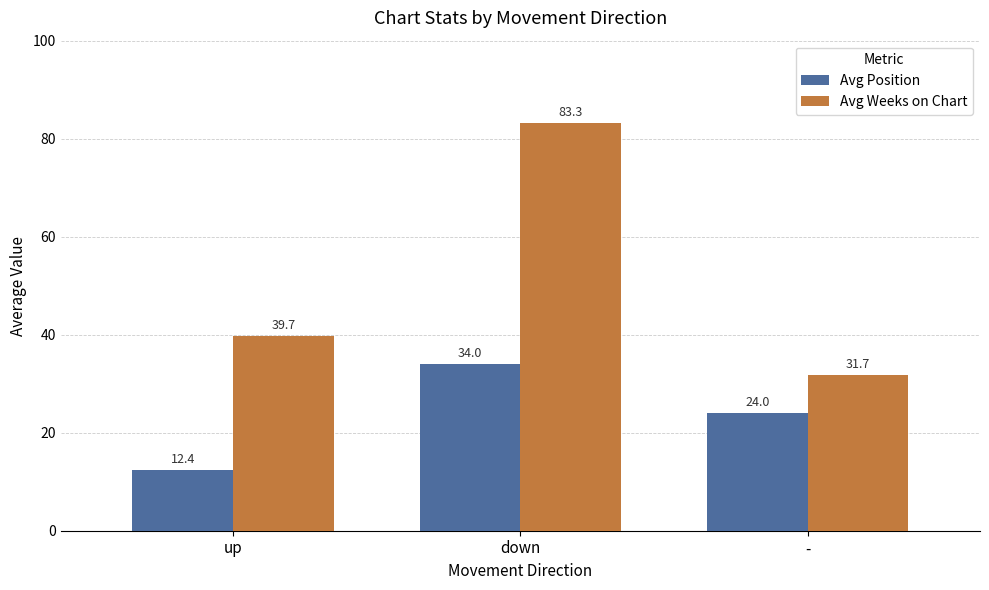

What is the sum of all Avg Position values?

70.4